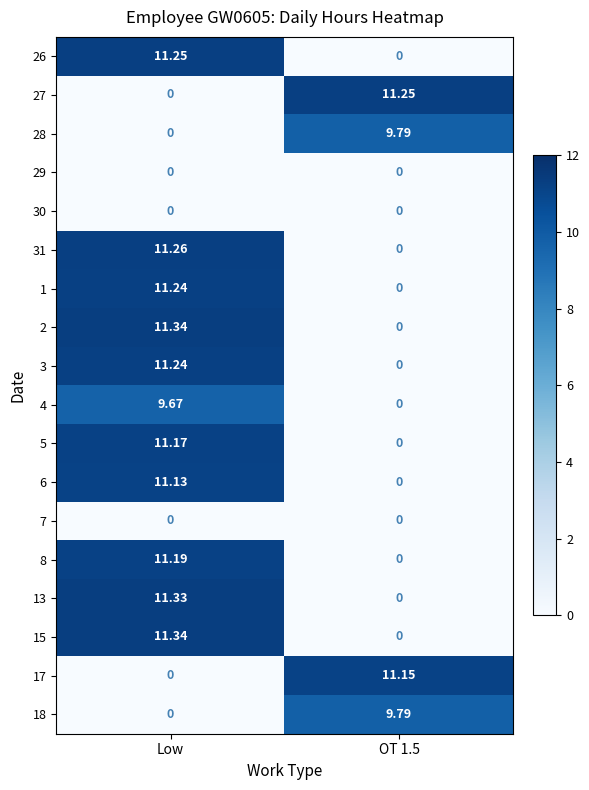

How many values in the 3 series exceed 11?

1